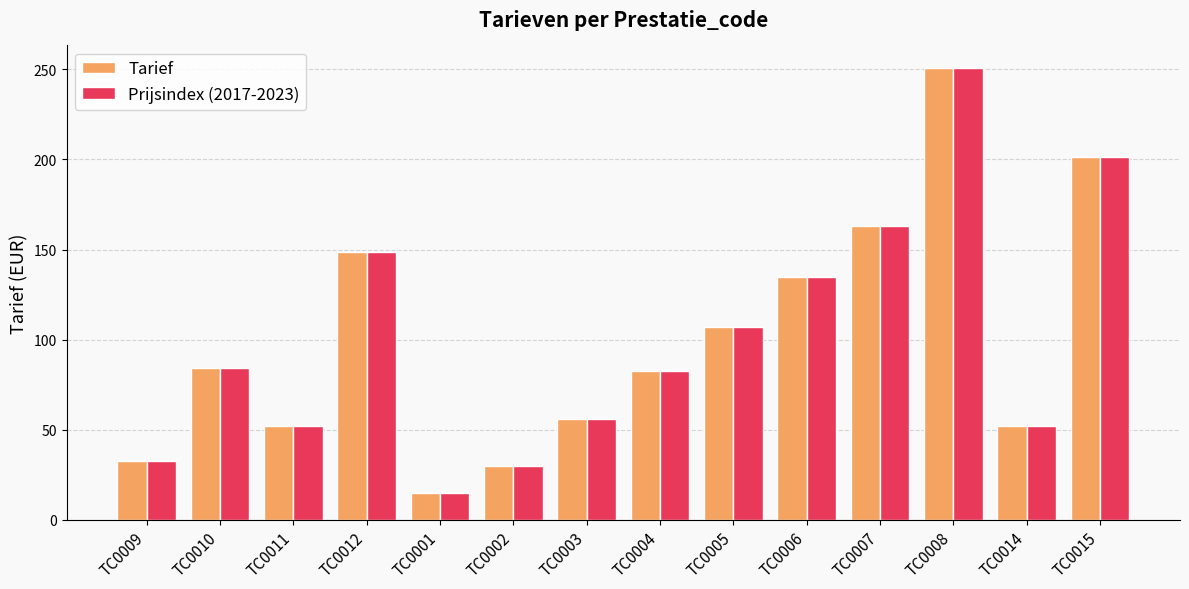

What are all the series names shown in the legend?

Tarief, Prijsindex (2017-2023)